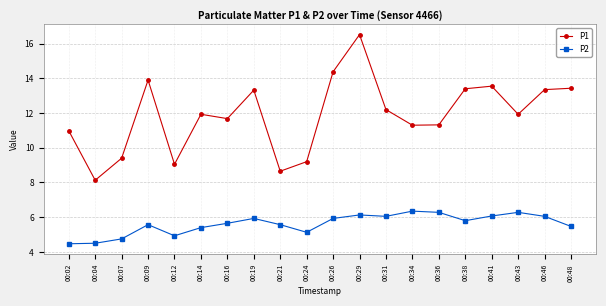

Is it true that P1 equals 23.1 at 00:46?

False